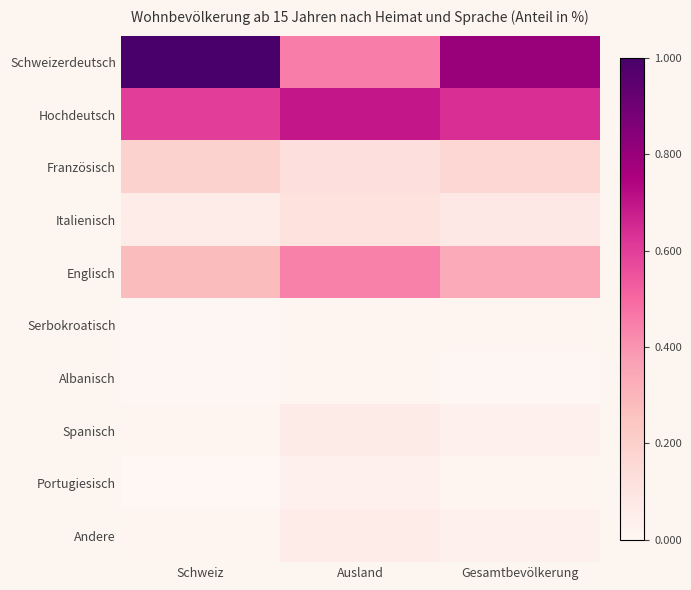

Reading left to right, list all the values displayed in this chart.

Schweizerdeutsch: Schweiz=1.0	Ausland=0.5	Gesamtbevölkerung=0.8
Hochdeutsch: Schweiz=0.6	Ausland=0.7	Gesamtbevölkerung=0.6
Französisch: Schweiz=0.2	Ausland=0.1	Gesamtbevölkerung=0.2
Italienisch: Schweiz=0.1	Ausland=0.1	Gesamtbevölkerung=0.1
Englisch: Schweiz=0.3	Ausland=0.4	Gesamtbevölkerung=0.3
Serbokroatisch: Schweiz=0.0	Ausland=0.0	Gesamtbevölkerung=0.0
Albanisch: Schweiz=0.0	Ausland=0.0	Gesamtbevölkerung=0.0
Spanisch: Schweiz=0.0	Ausland=0.1	Gesamtbevölkerung=0.0
Portugiesisch: Schweiz=0.0	Ausland=0.0	Gesamtbevölkerung=0.0
Andere: Schweiz=0.0	Ausland=0.1	Gesamtbevölkerung=0.0